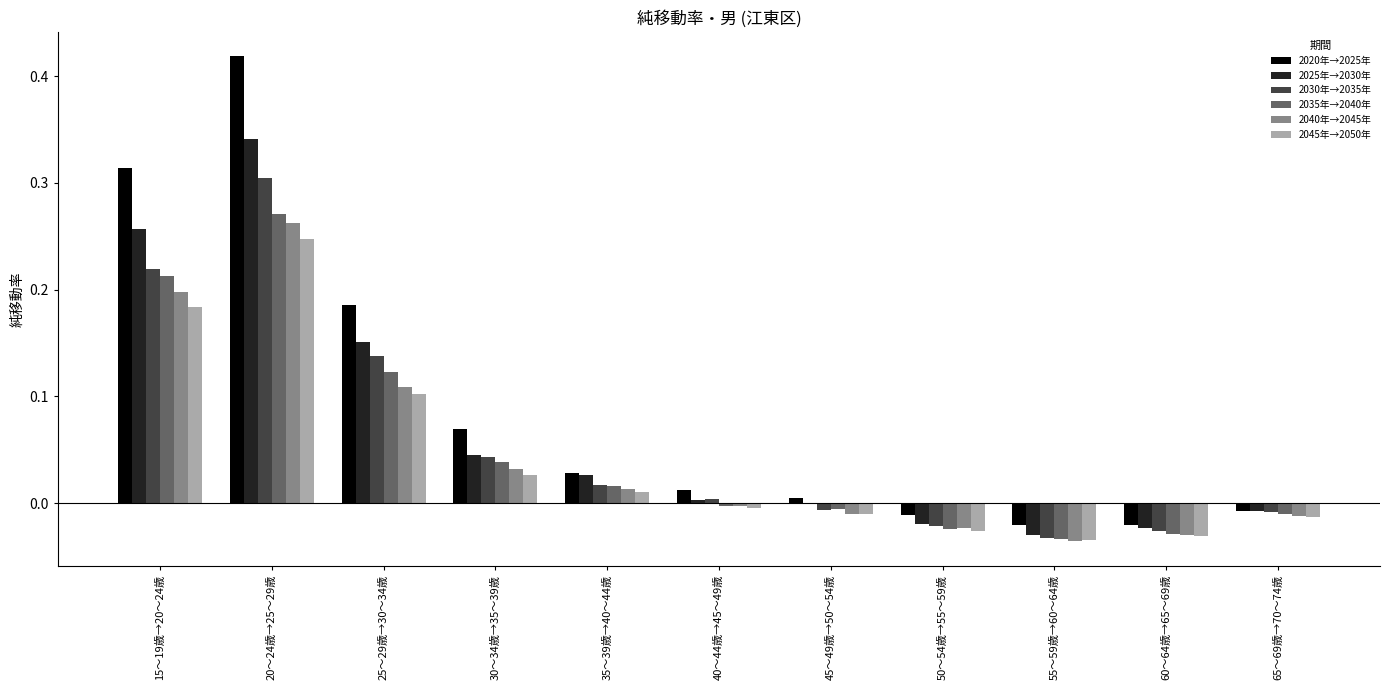

Which series has the largest total across all categories?

2020年→2025年